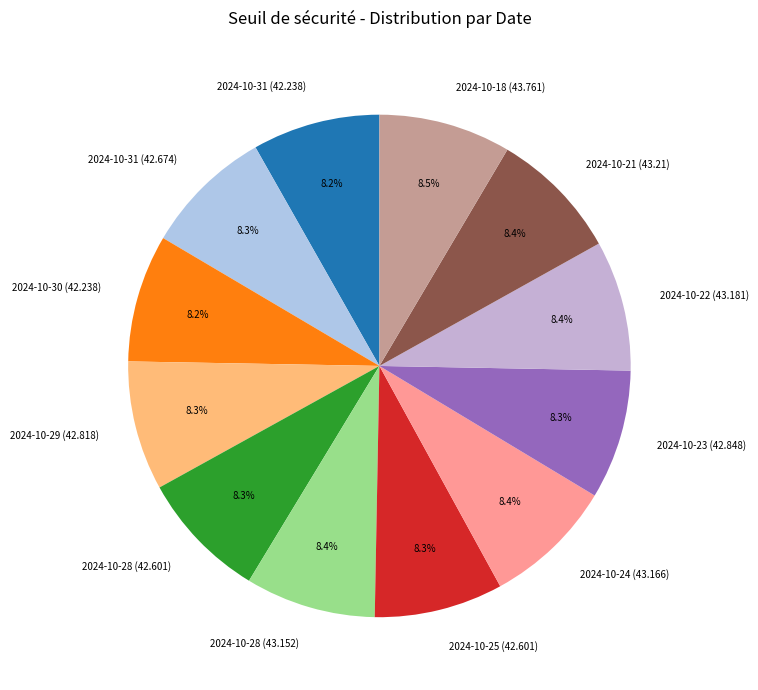

Does 2024-10-24 (43.166) account for over 50% of the chart?

No